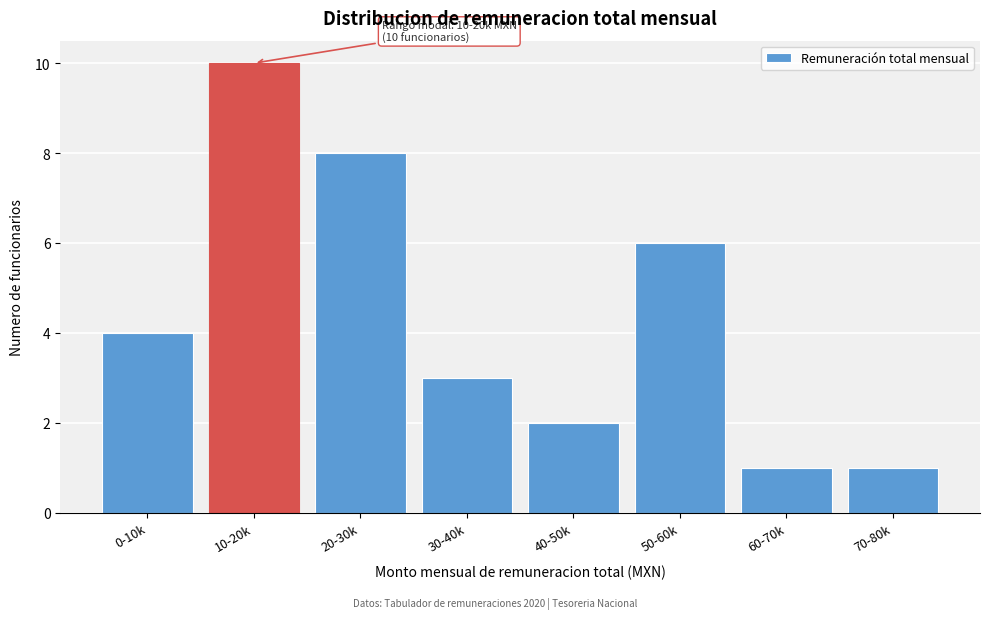

Reading left to right, transcribe all the data shown in this chart.

4	10	8	3	2	6	1	1